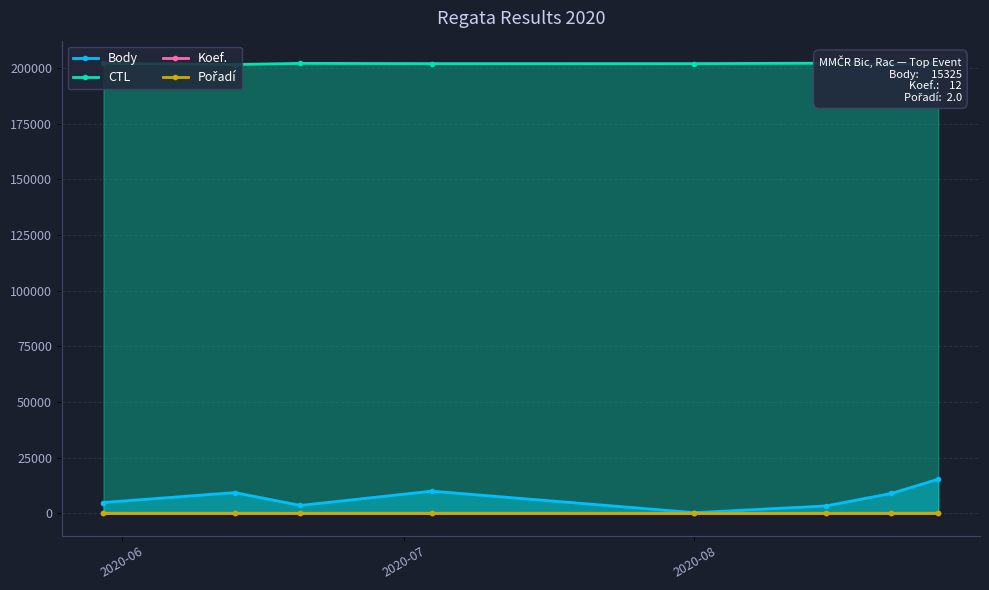

Does the chart have visible grid lines?

Yes